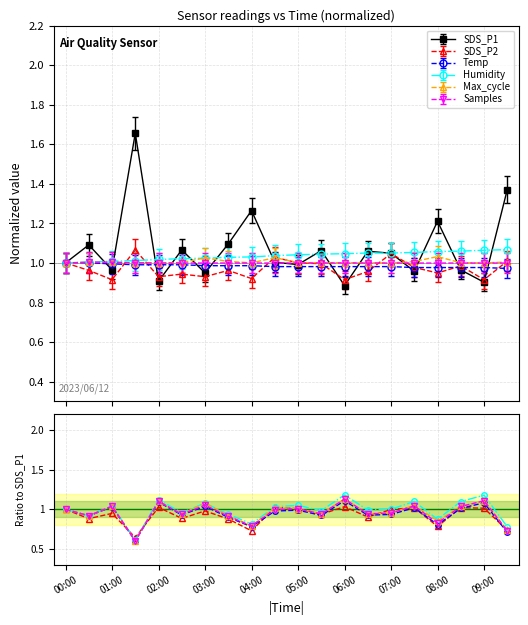

How many values in the Max_cycle series exceed 1?

9